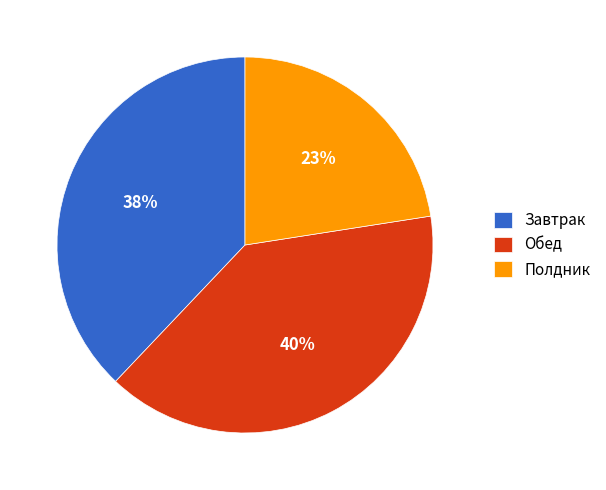

What is the smallest slice in the pie chart?

Полдник